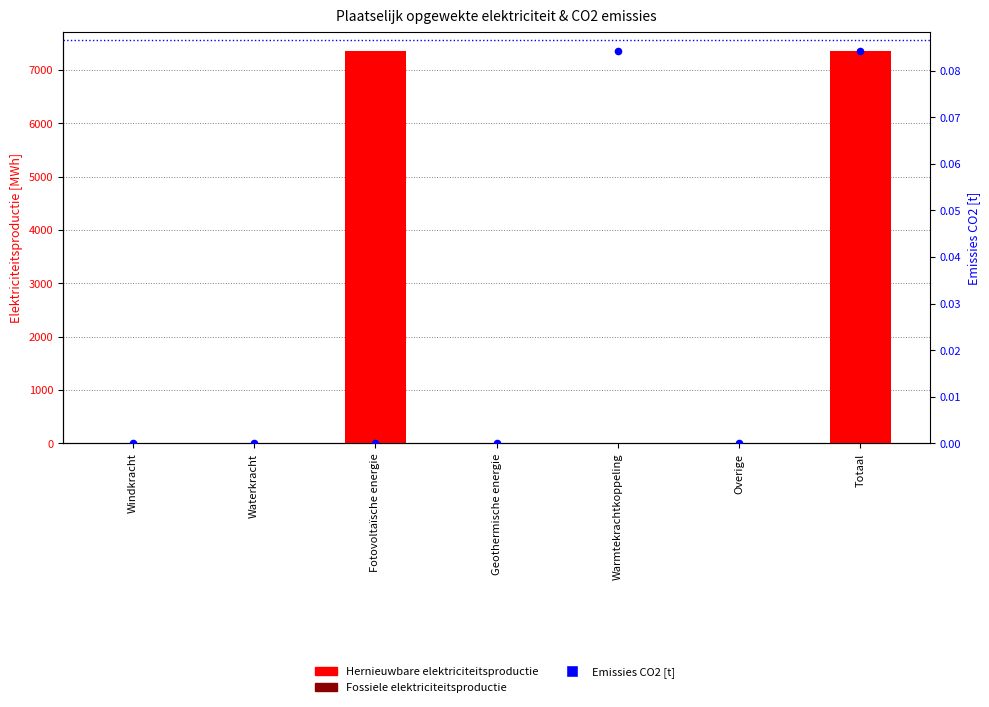

Is the value of Emissies CO2 [t] at Geothermische energie greater than the value of Hernieuwbare elektriciteitsproductie at Warmtekrachtkoppeling?

No